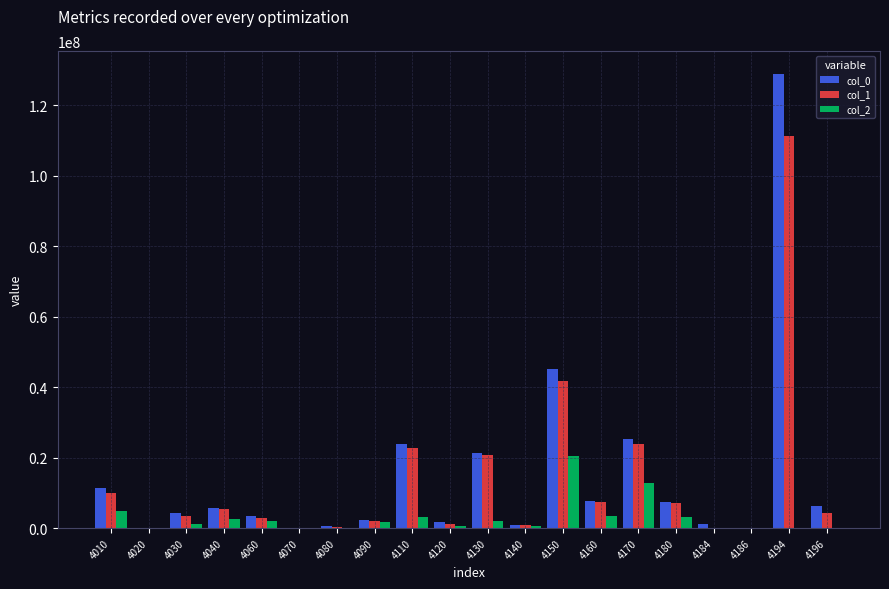

The value of col_0 at 4160 is 7616448. True or false?

True